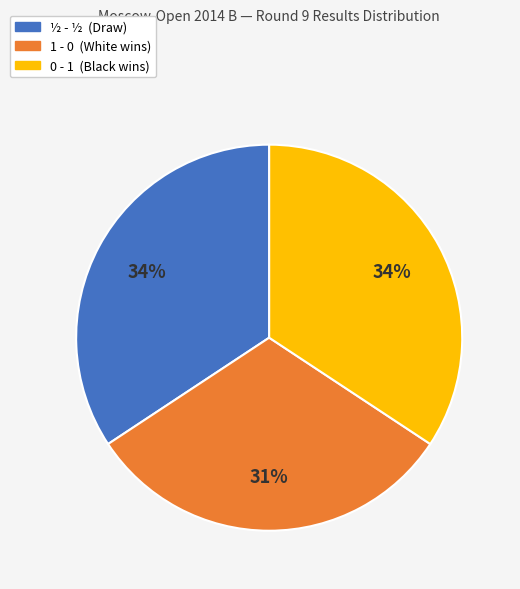

To the nearest percent, what is the average slice percentage?

33%